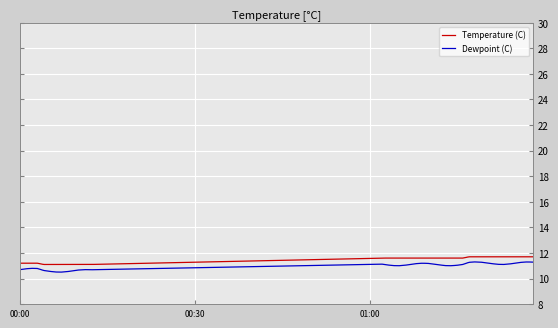

Which series has the widest spread of values?

Dewpoint (C)